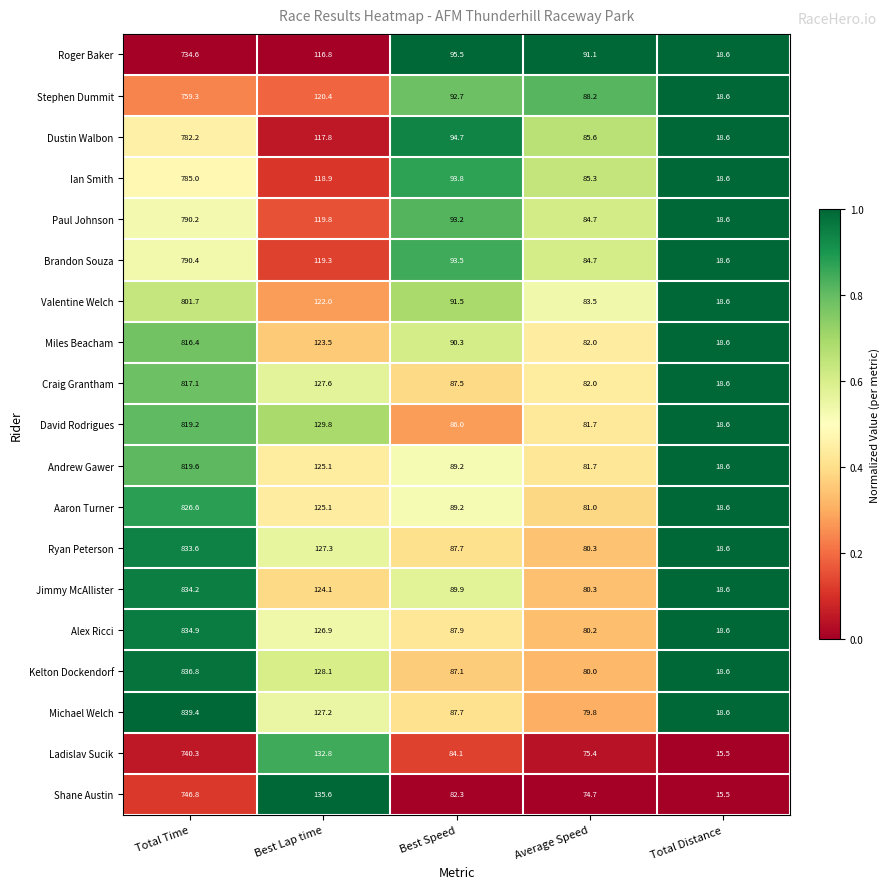

At which category is the sum across all series the highest?

Total Time